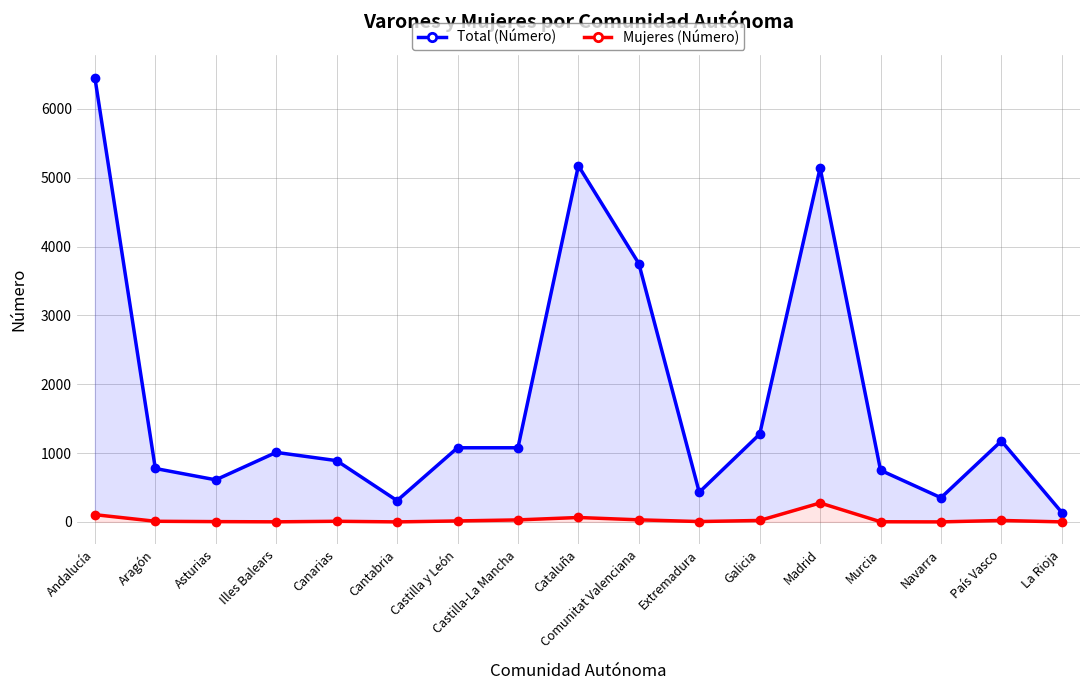

What is the label of the 13th point from the left?

Madrid